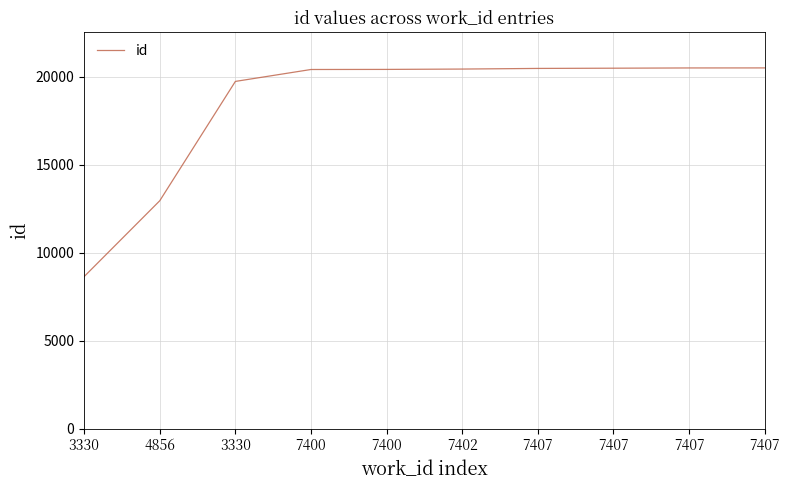

What is the change in value from 3330 to 7407?

+767